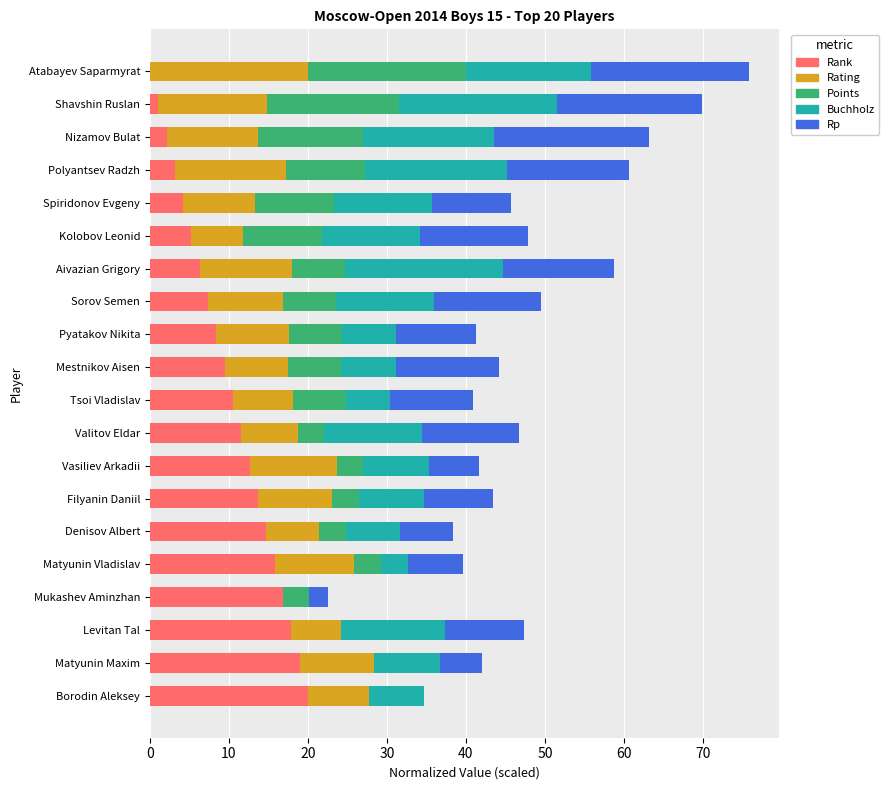

What is the maximum value for Rank?

20.0